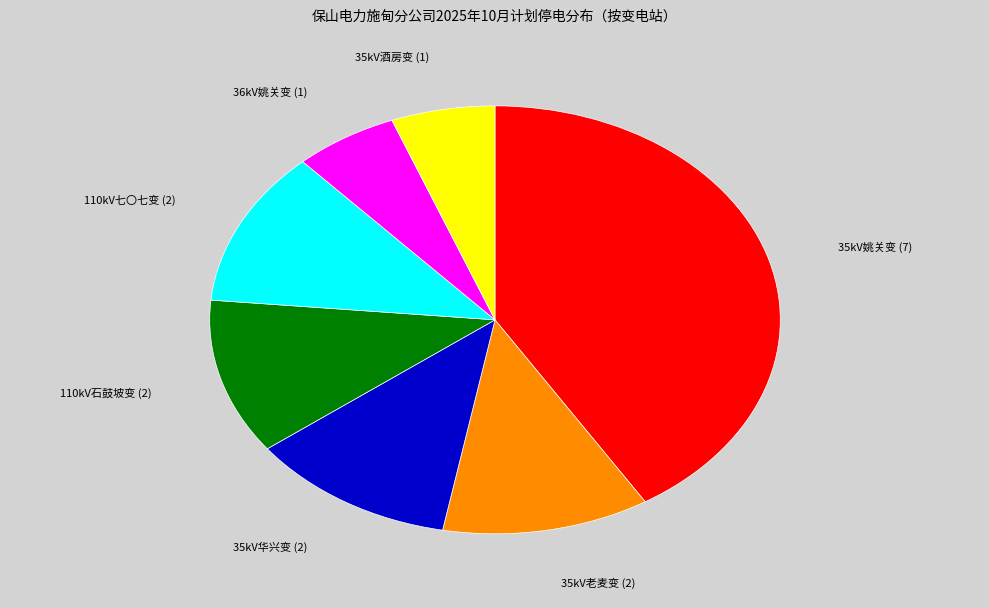

Does any single category account for the majority?

No